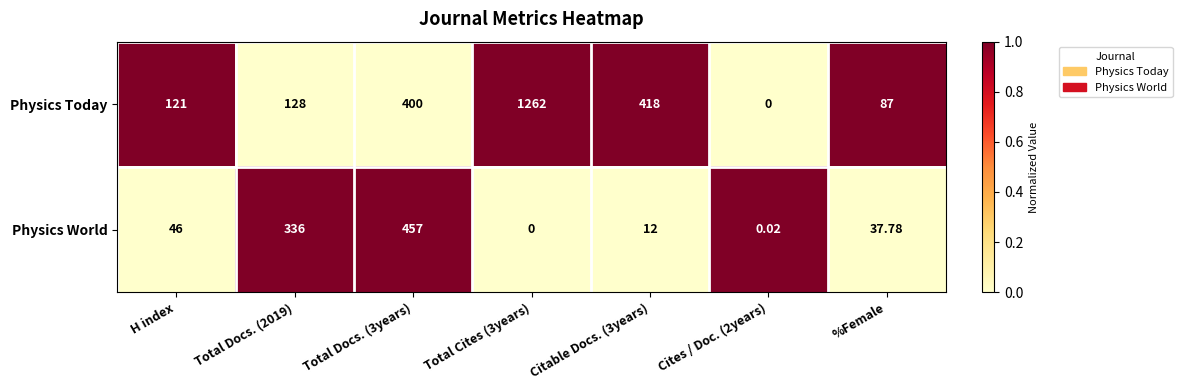

At how many categories does at least one series exceed 0?

7